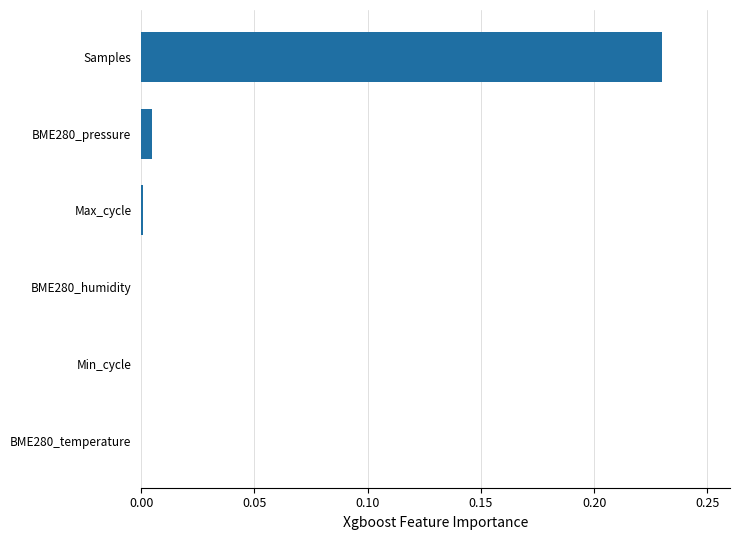

At which category does the chart reach its peak across all series?

Samples